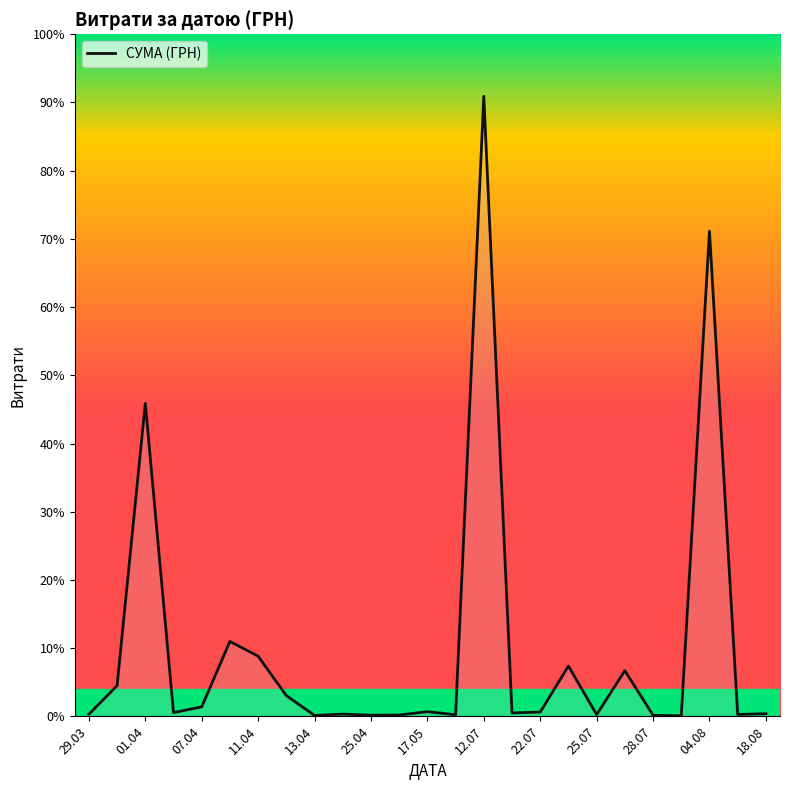

How many values are below 714?

12